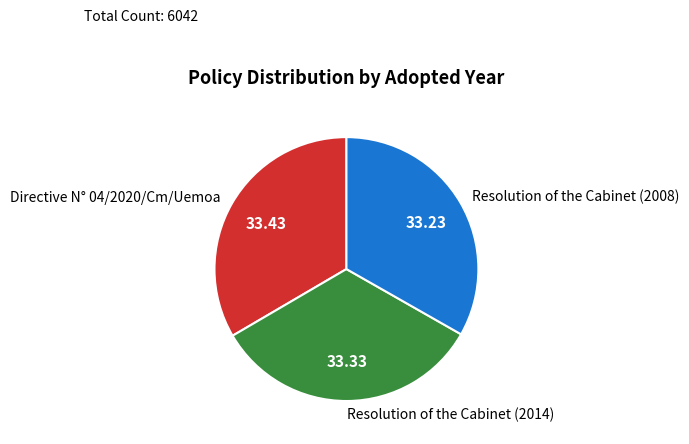

How many segments does this pie chart have?

3